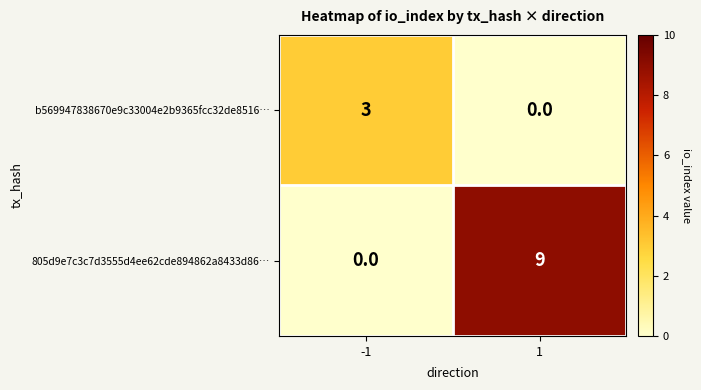

What is the difference between the highest and lowest values at 1?

9